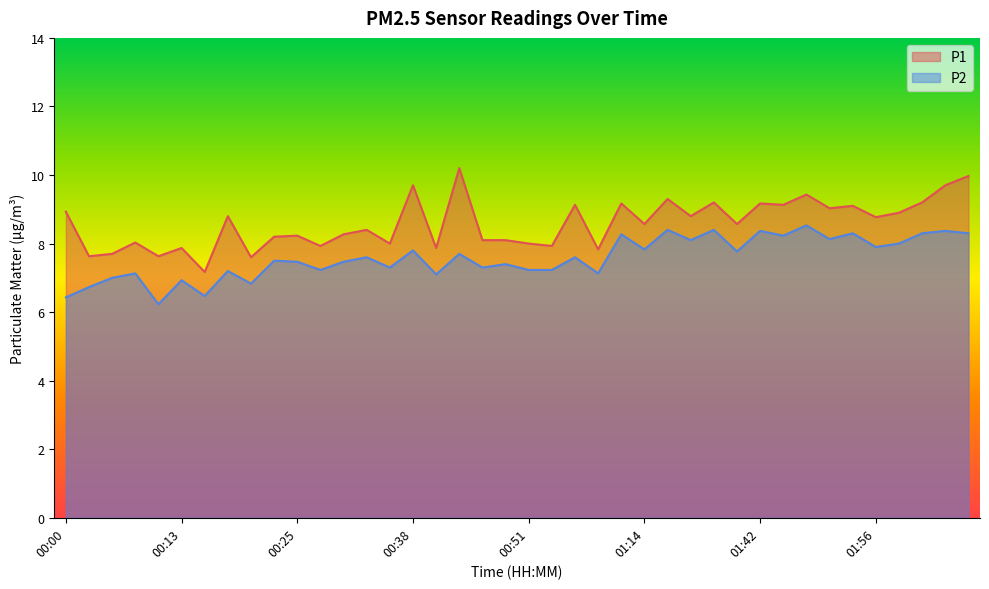

Is it true that P1 equals 13.4 at 00:57?

False